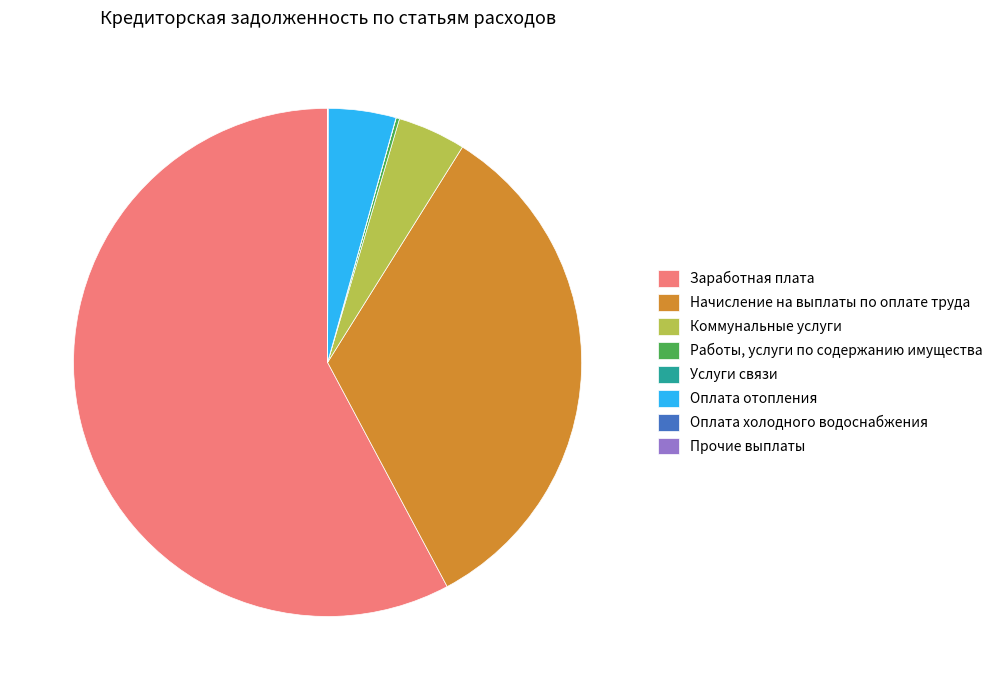

True or false: Оплата отопления accounts for 11% of the total.

False